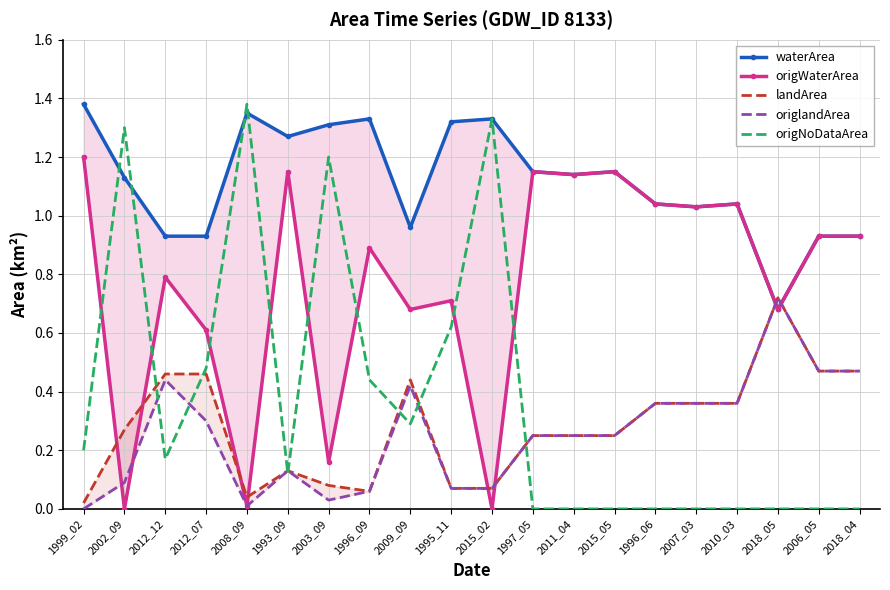

The value of origlandArea at 1999_02 is 0.0. True or false?

True